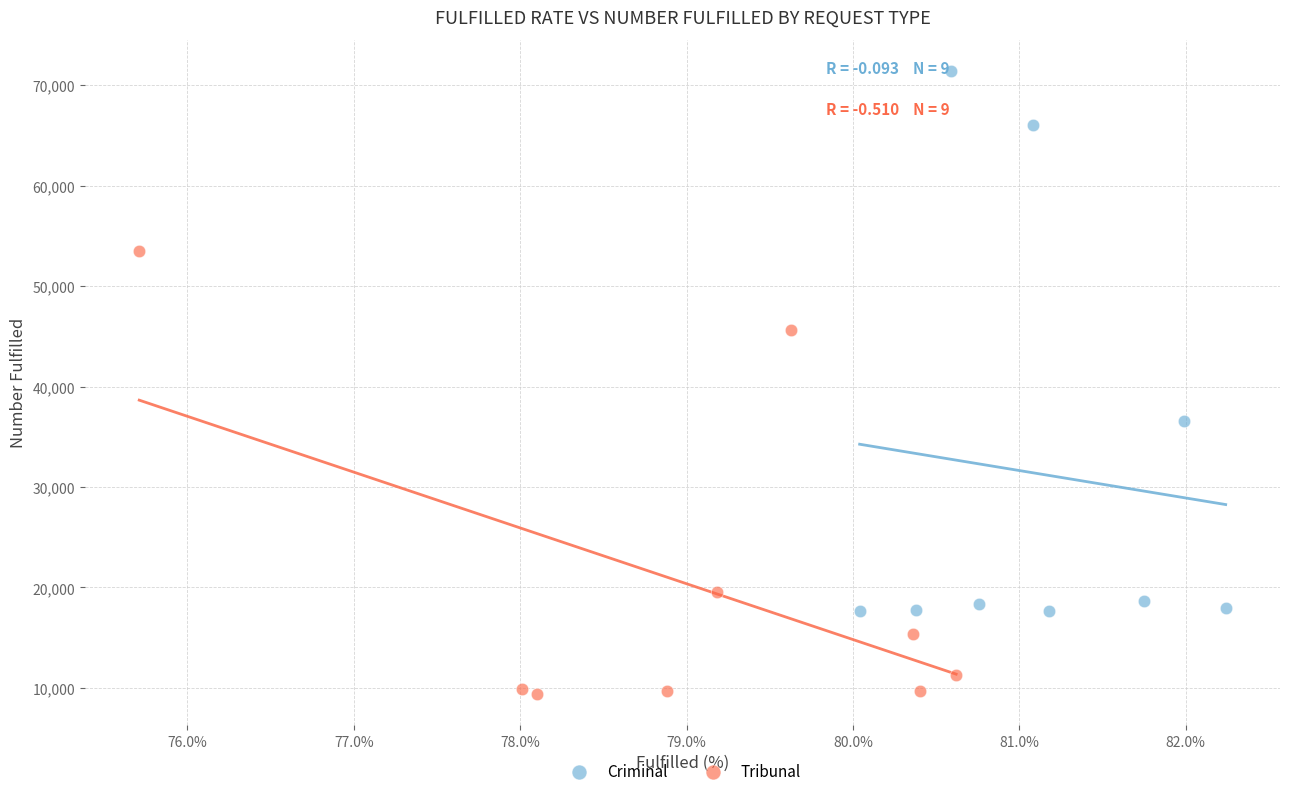

Which series reaches the minimum Y coordinate?

Tribunal